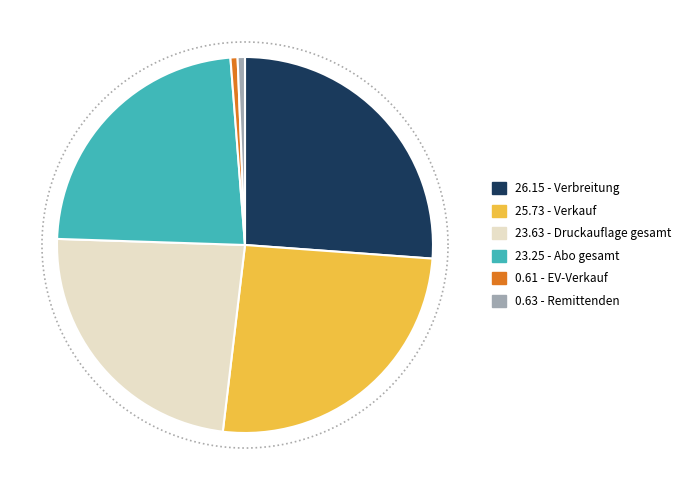

True or false: Verbreitung accounts for 26% of the total.

True